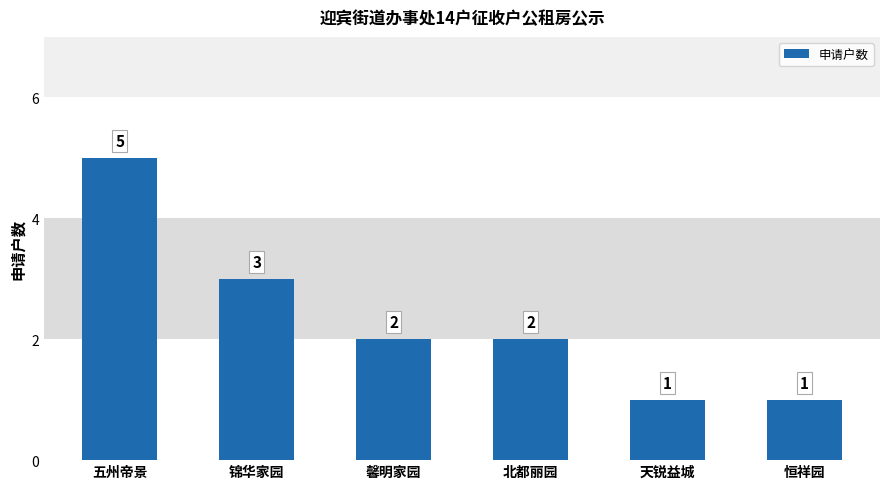

What position from the left is 馨明家园?

3